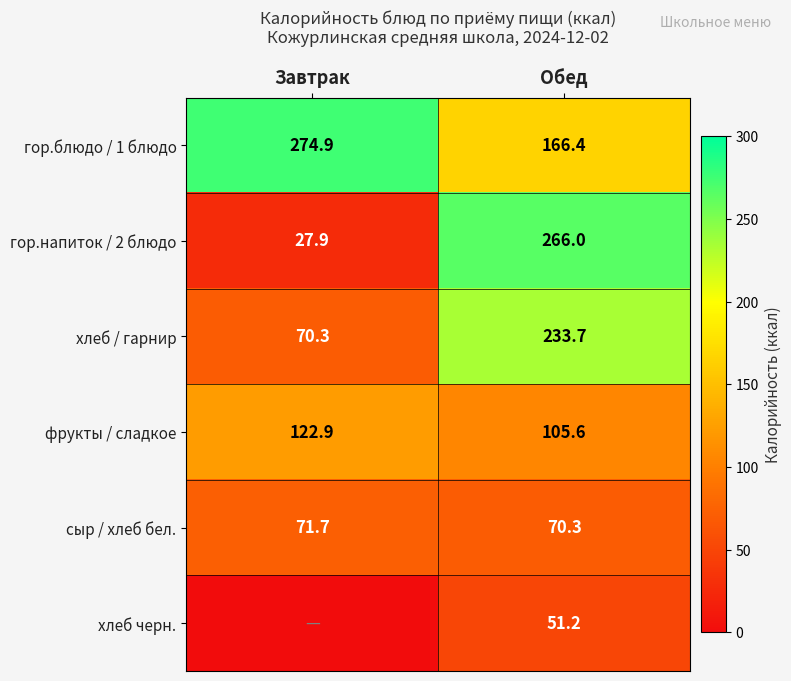

Which category has the lowest value in the гор.блюдо / 1 блюдо series?

Обед